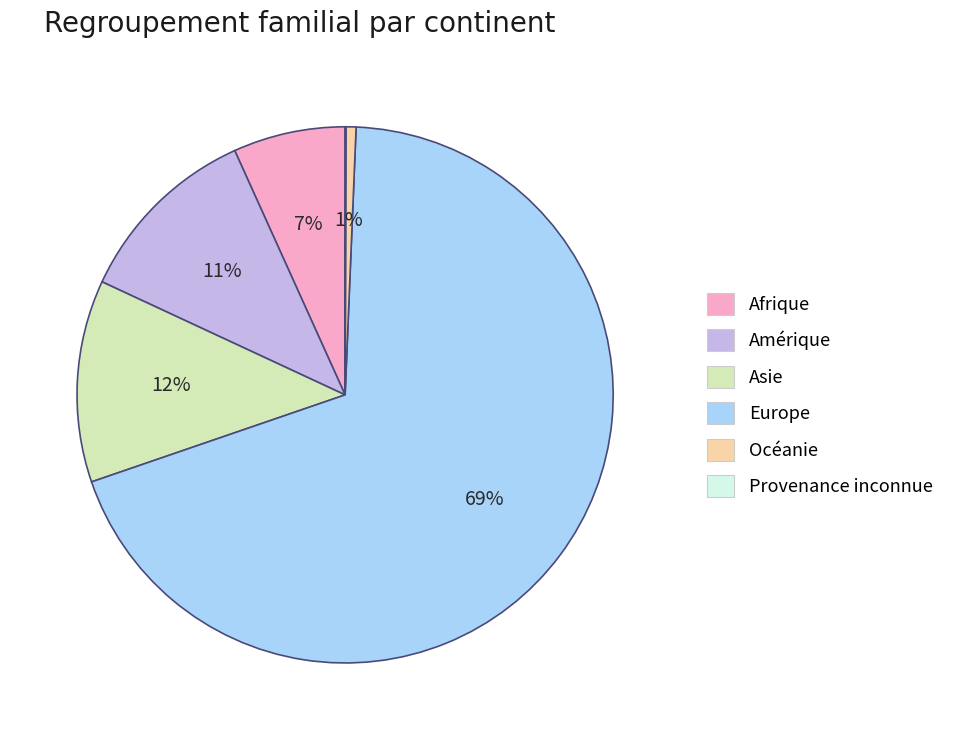

Which category accounts for the majority?

Europe